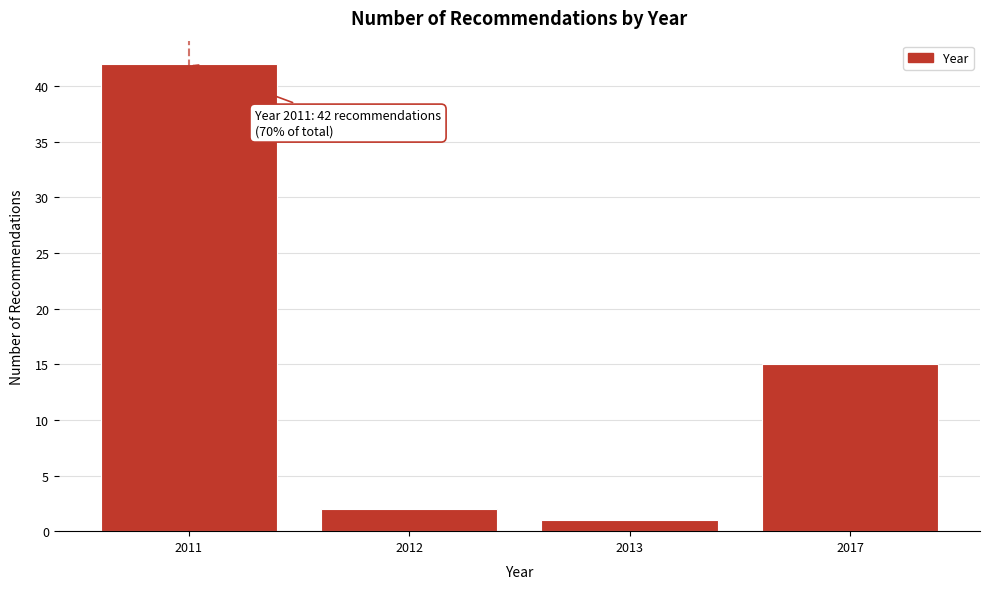

Reading left to right, list all the values displayed in this chart.

2011=42	2012=2	2013=1	2017=15